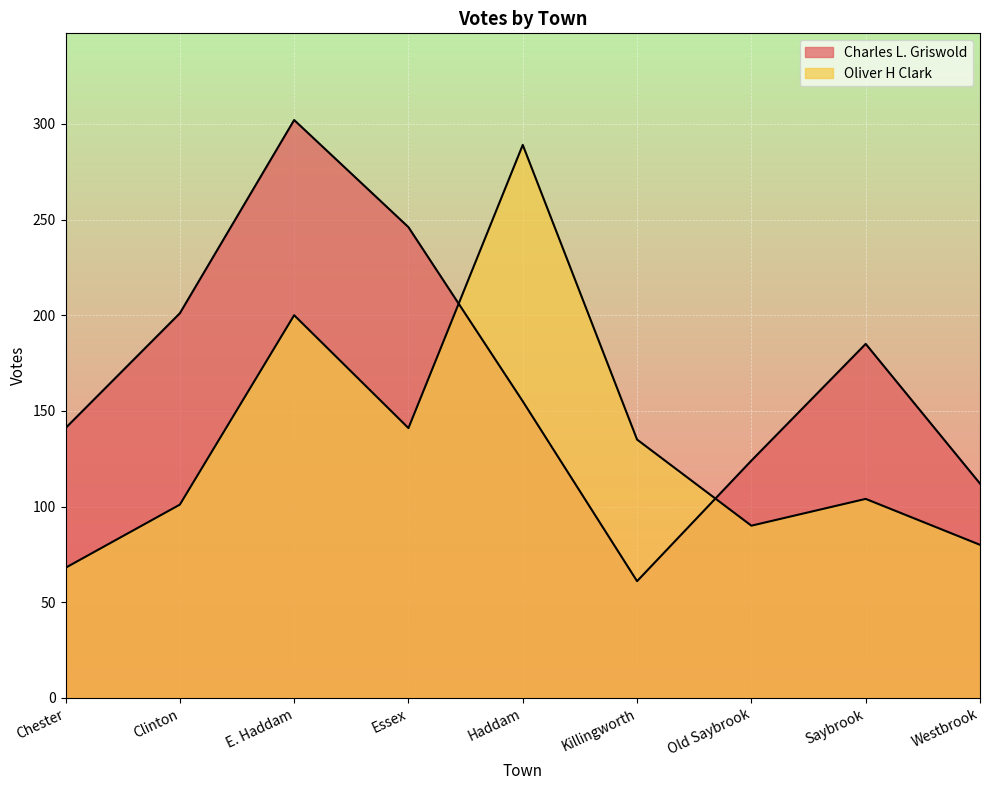

What is the sum of the Oliver H Clark values at Old Saybrook and Saybrook?

194